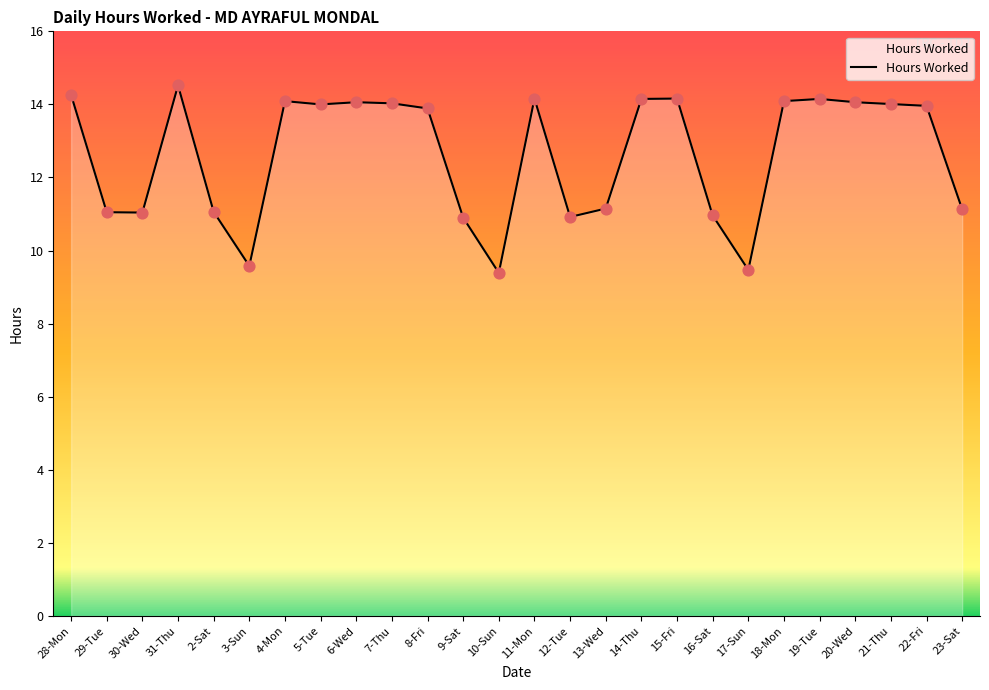

What is the change in value from 6-Wed to 10-Sun?

-4.7